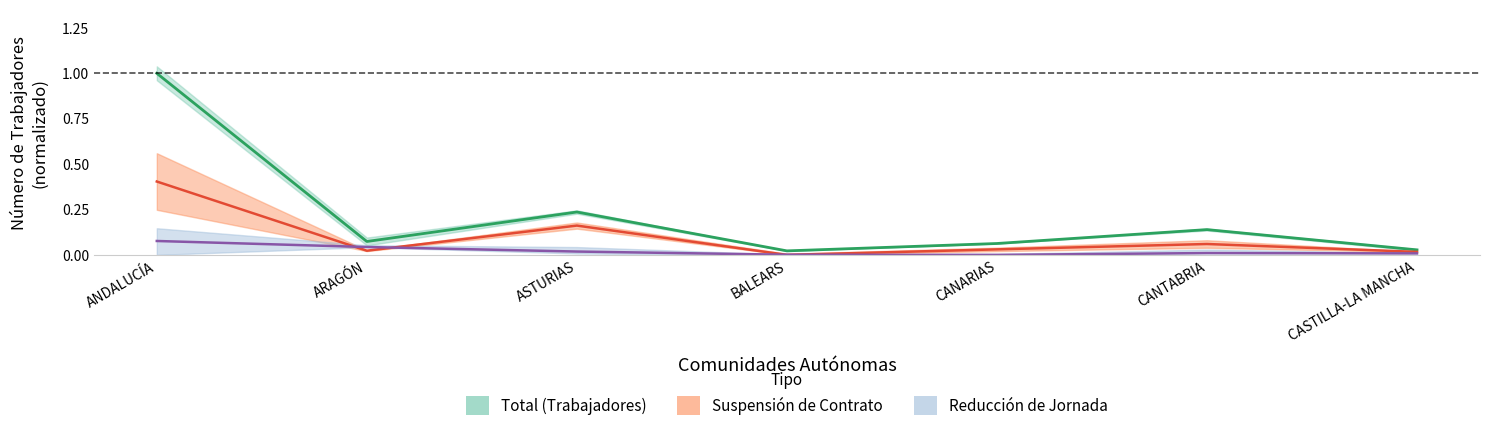

What is the value of the Total point at the 2nd from the left?

0.1